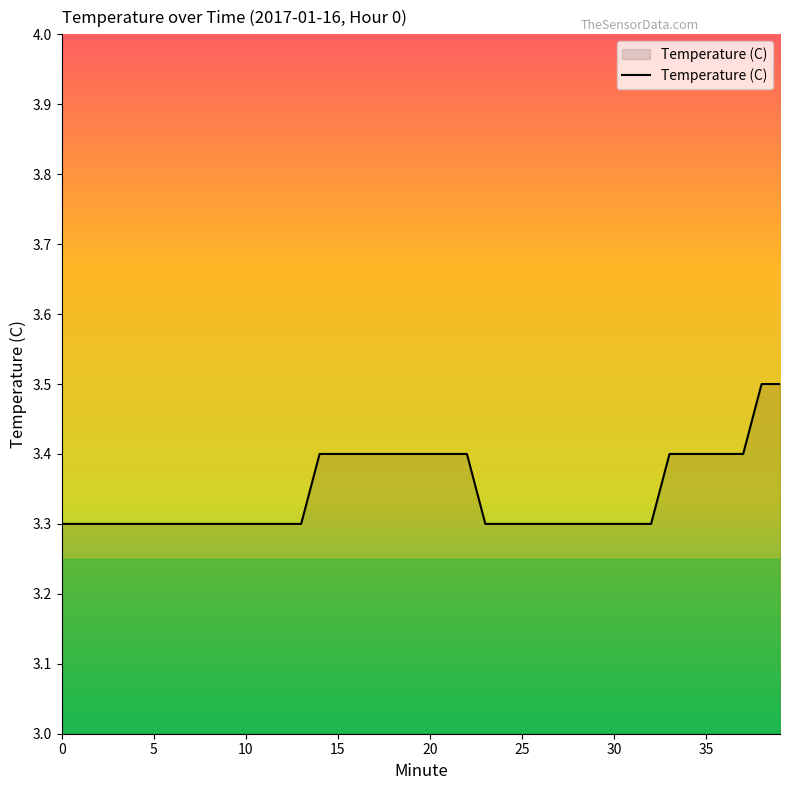

What is the smallest value displayed?

3.3